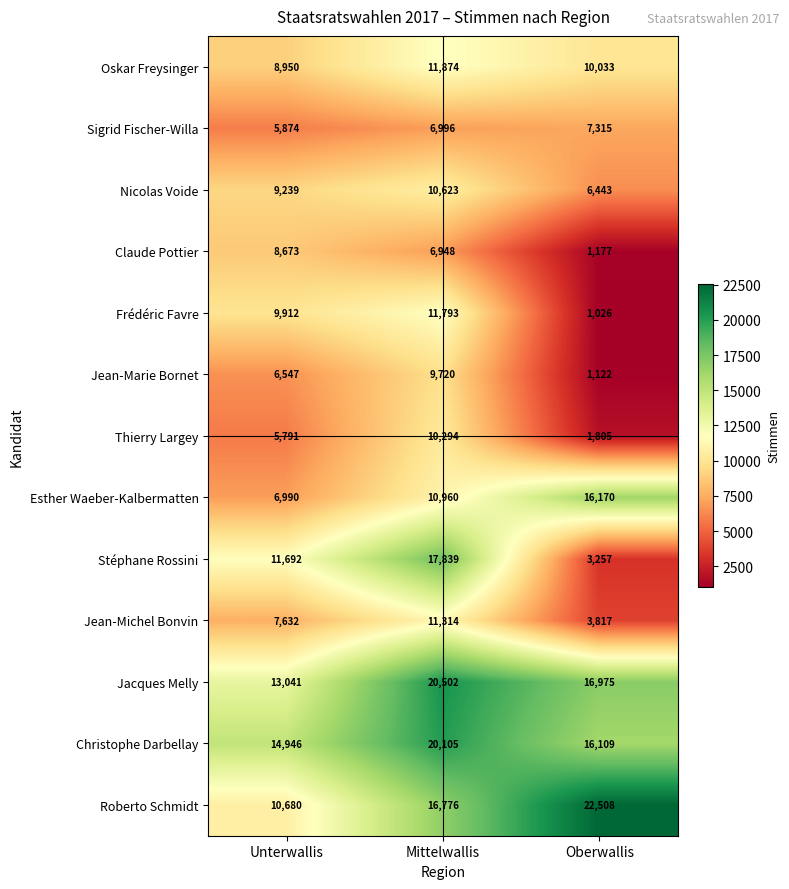

How many distinct data groups are displayed?

13